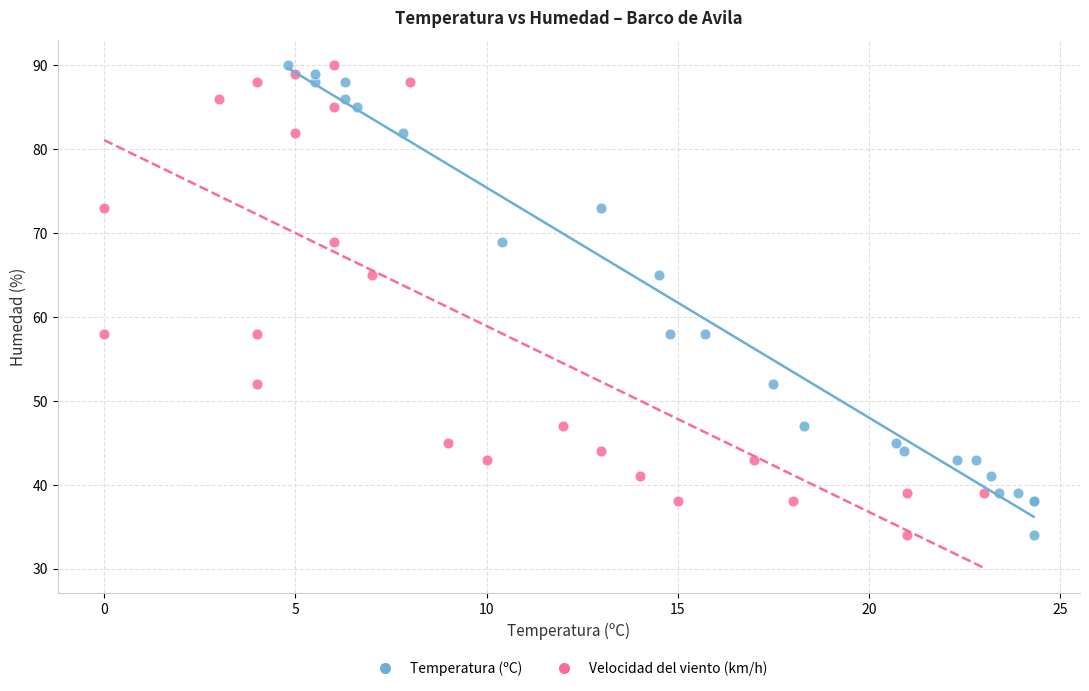

What are all the series names shown in the legend?

Temperatura (ºC), Velocidad del viento (km/h)